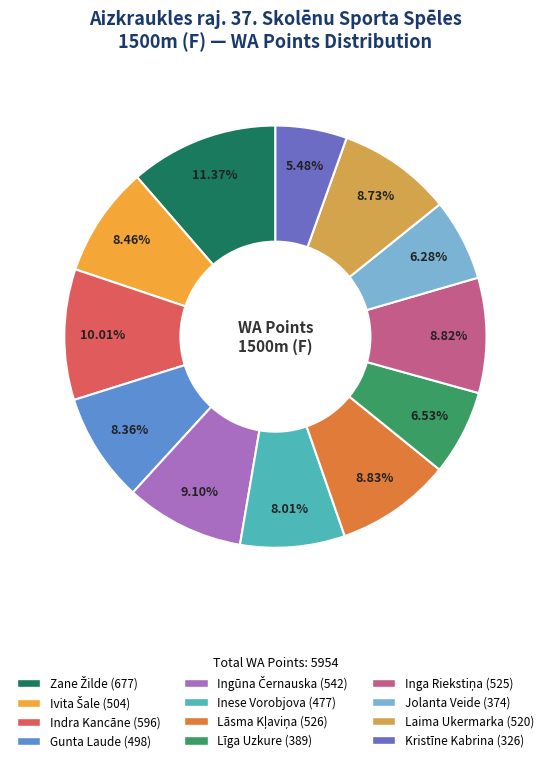

What percentage is the Gunta Laude slice, to the nearest percent?

8%